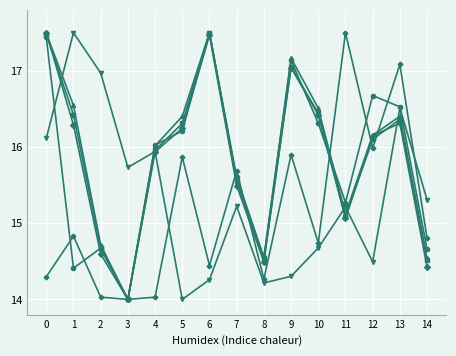

What is the smallest value displayed?

14.0